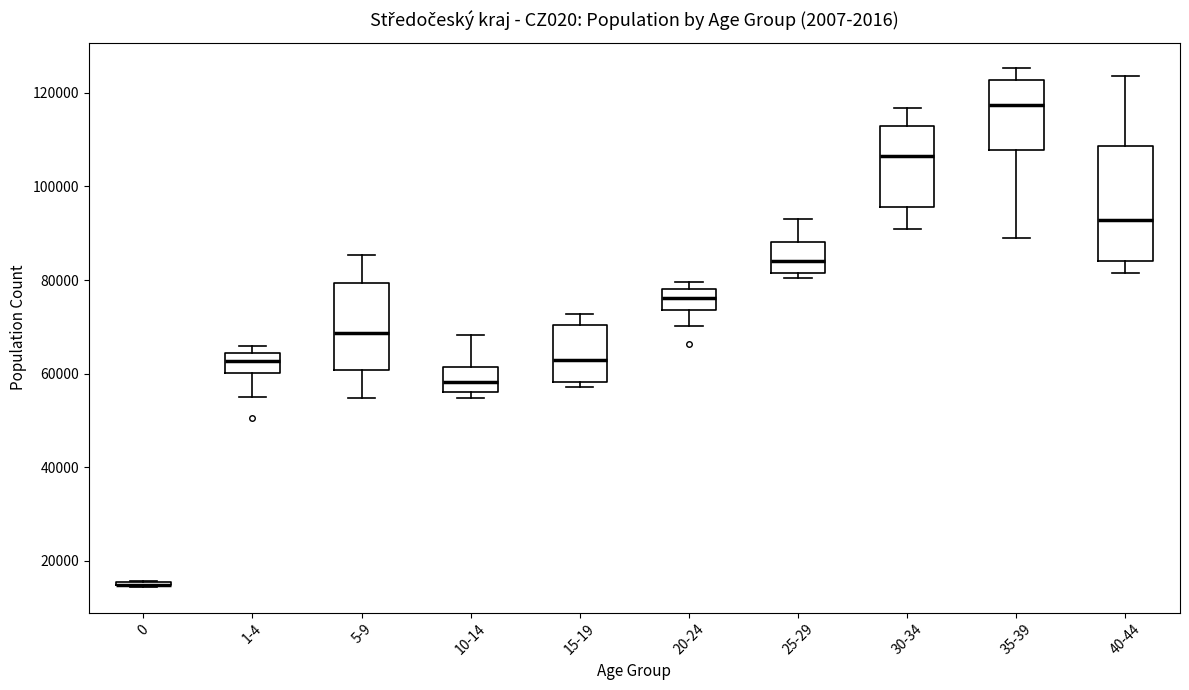

Where does the upper whisker of the box for 40-44 end on the y-axis? The values are not printed on the chart, so give them approximately, as read against the axis.

124000